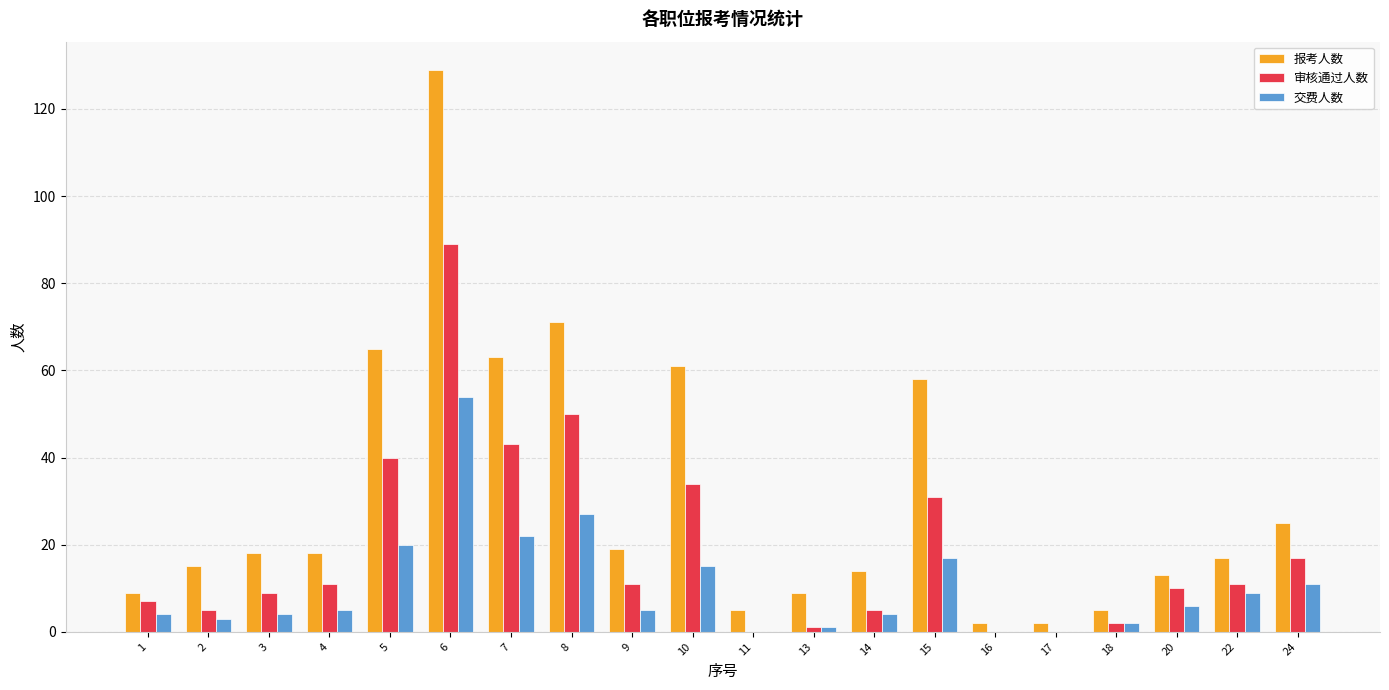

The 报考人数 series shows 11 at 22. True or false?

False